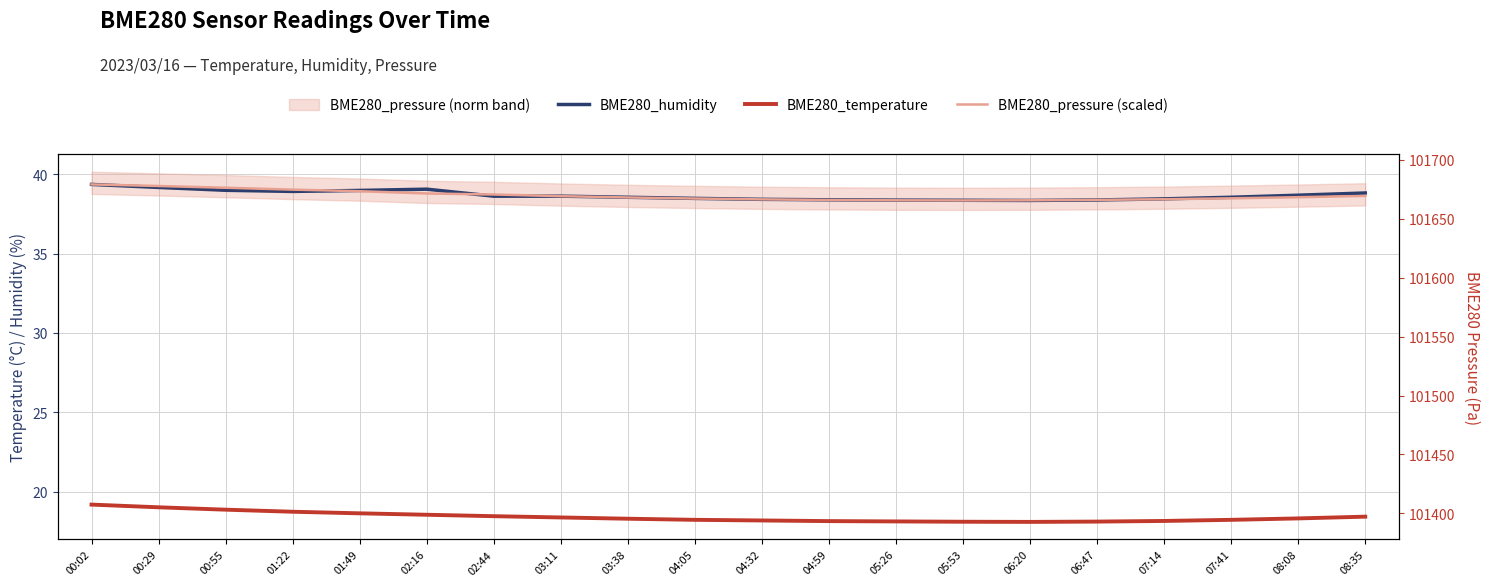

Which label corresponds to the largest value in the chart?

00:02